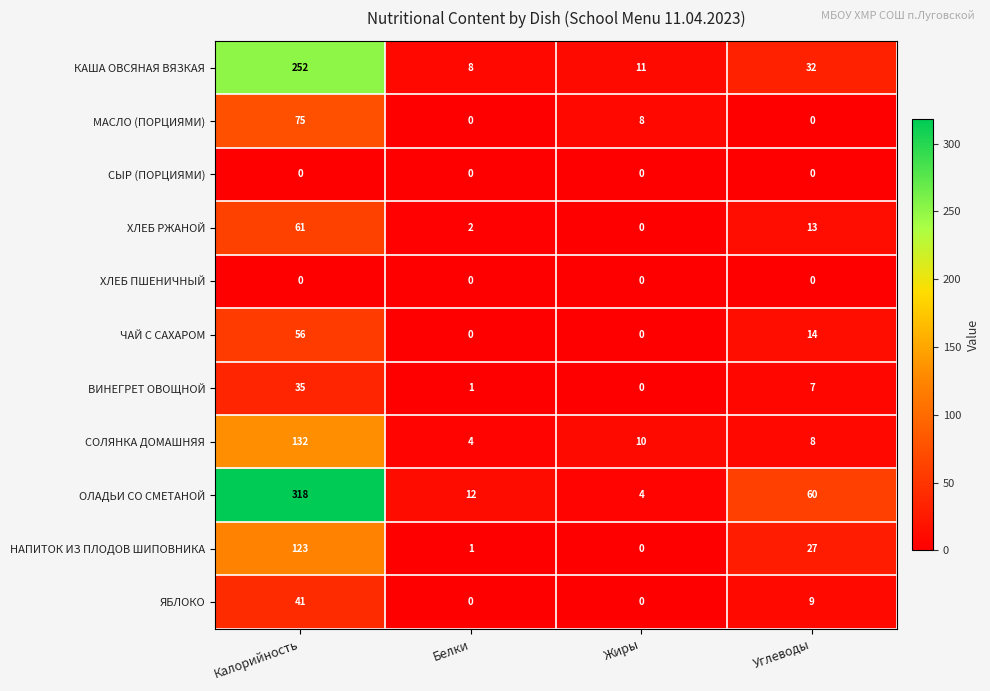

True or false: КАША ОВСЯНАЯ ВЯЗКАЯ has a value of 11 at Жиры.

True